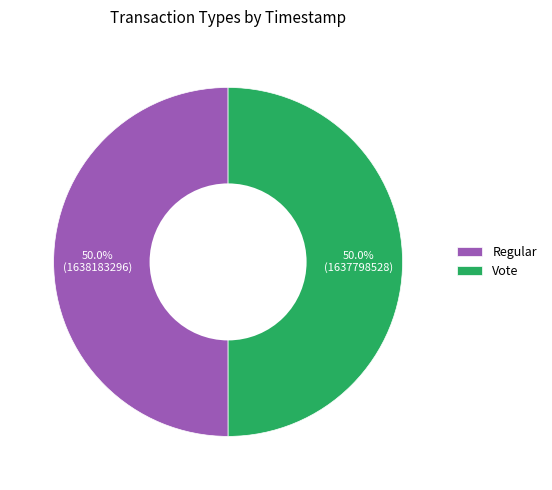

What is the ratio of the value at Regular to the value at Vote?

1.0